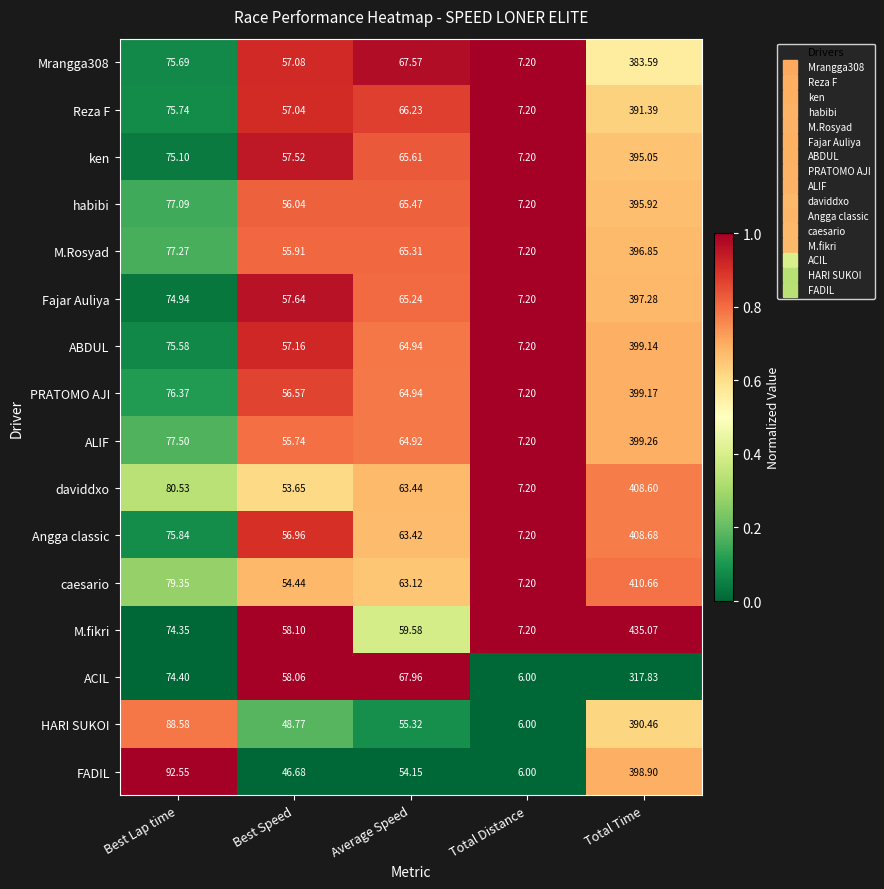

Which label corresponds to the largest value in the chart?

Total Time